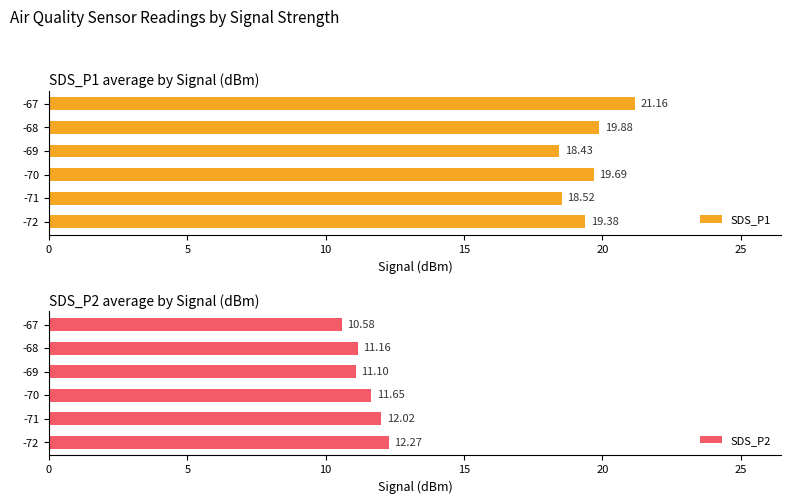

At how many categories does at least one series exceed 13?

6